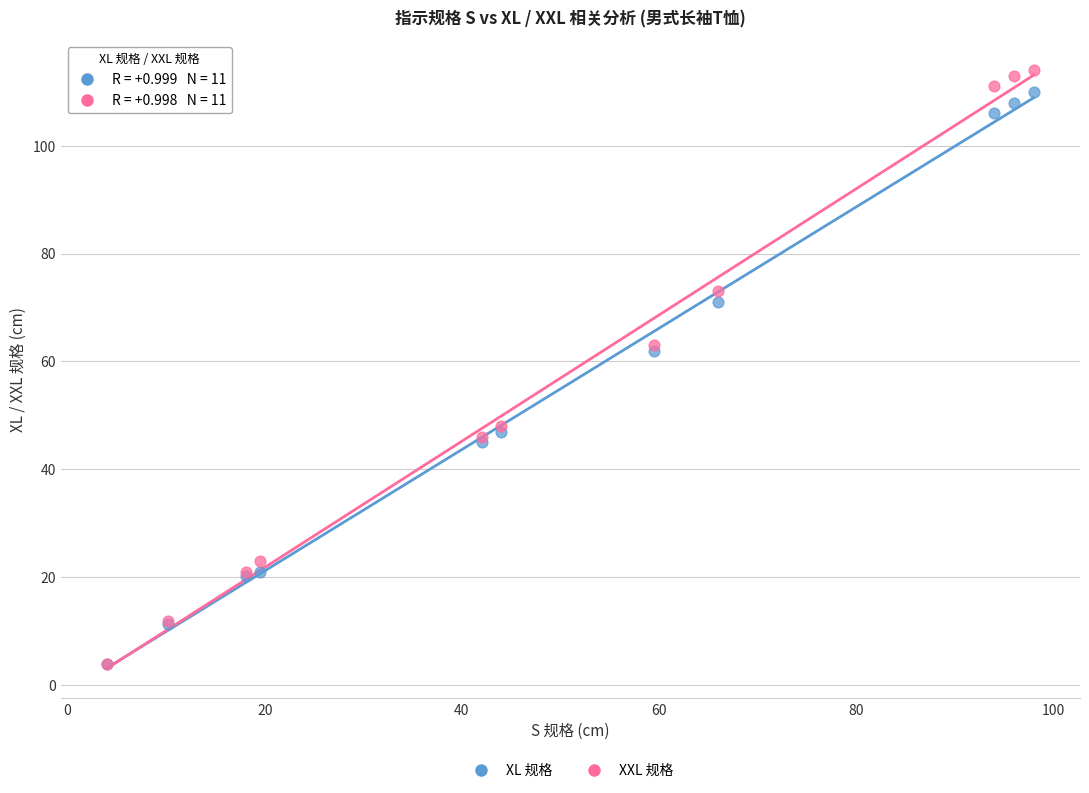

What are all the series names shown in the legend?

XL 规格, XXL 规格